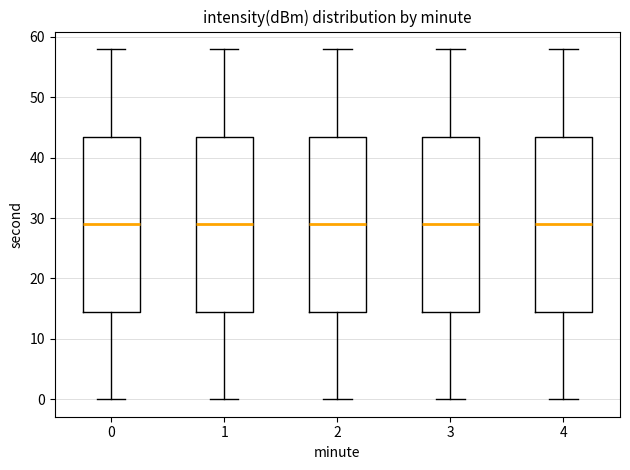

Where is the upper edge of the box at x = 2 on the y-axis? The values are not printed on the chart, so give them approximately, as read against the axis.

44